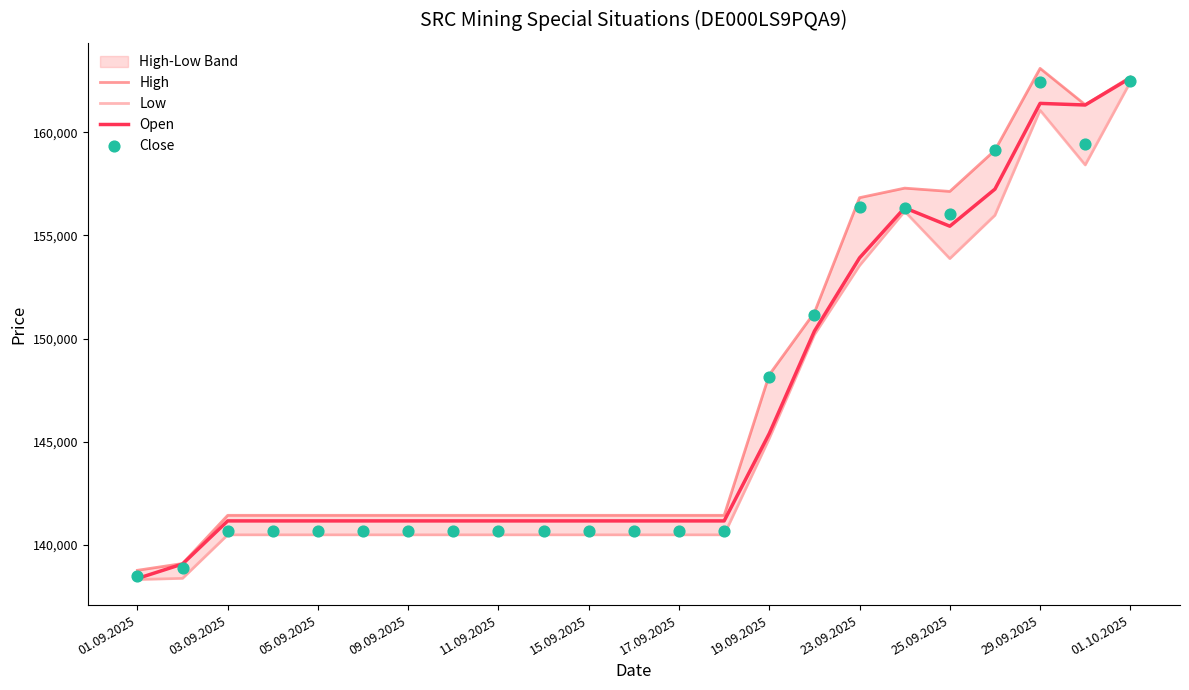

Which series contains the highest Y value?

High